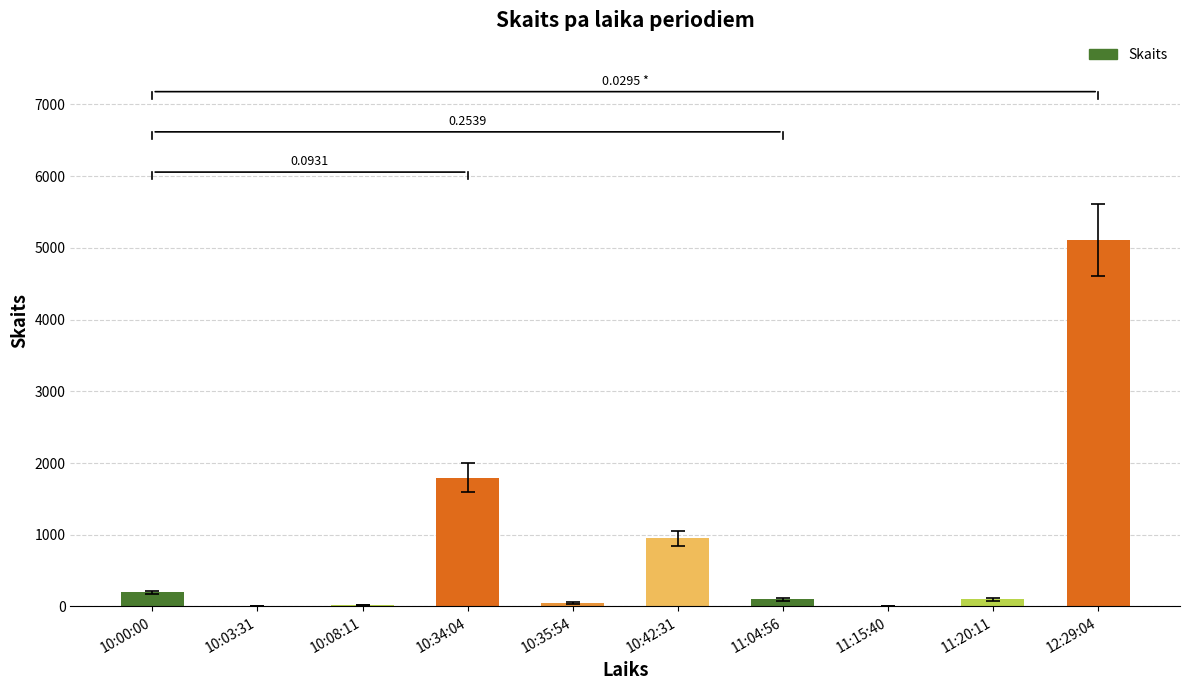

What is the sum of all values?

8323